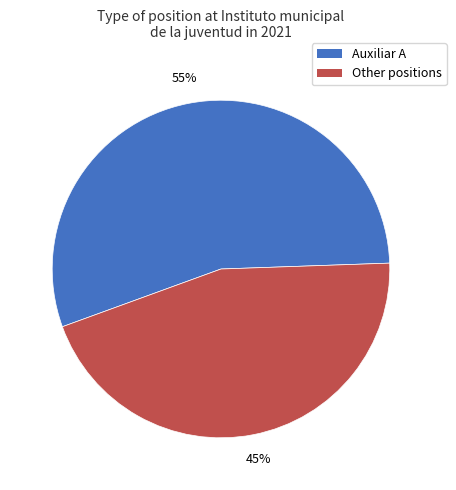

Does any single category account for the majority?

Yes